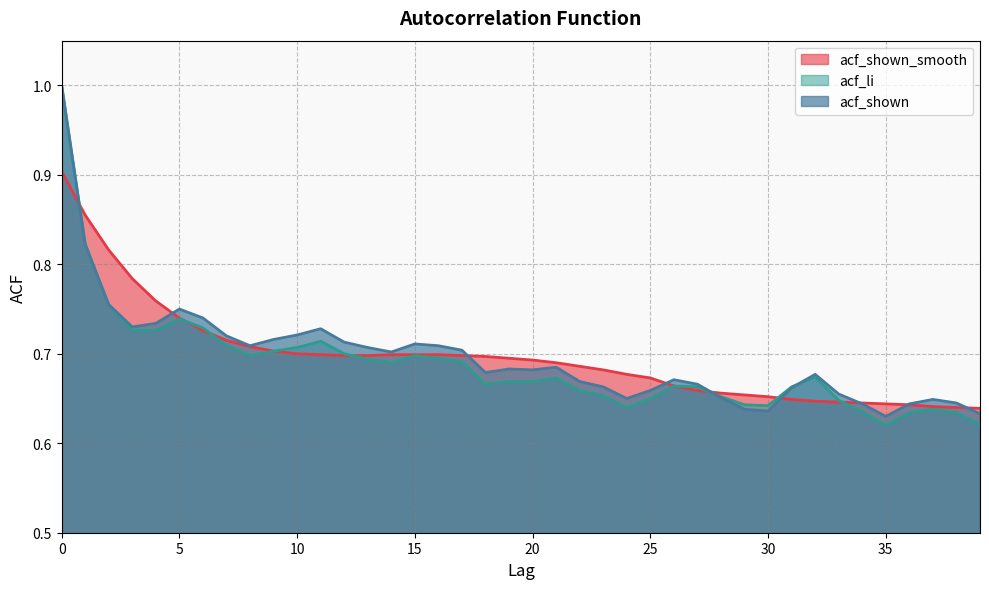

After their last crossing, which series has the higher values: acf_shown or acf_li?

acf_shown